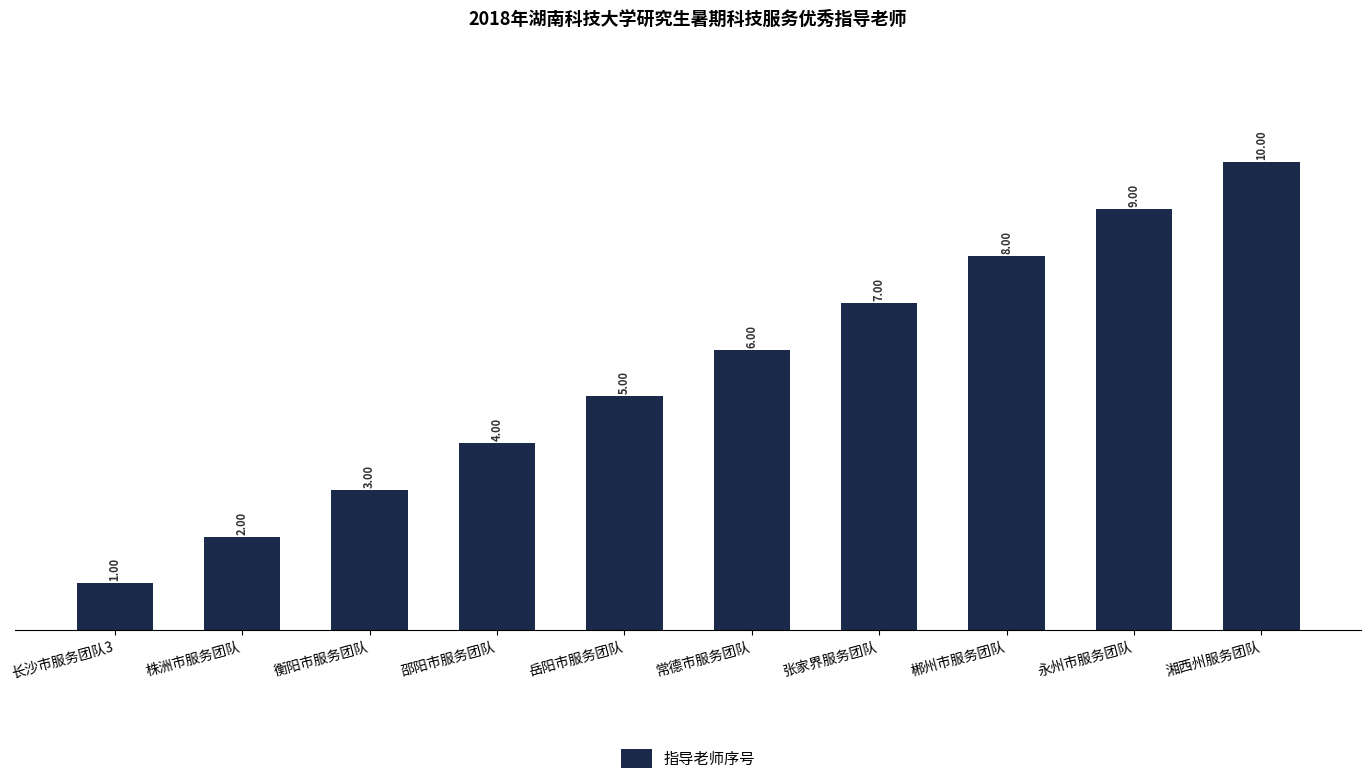

Reading left to right, transcribe all the data shown in this chart.

1	2	3	4	5	6	7	8	9	10